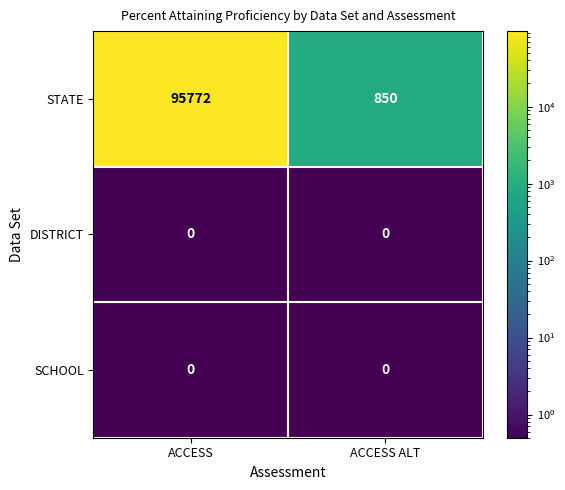

What is the greatest value displayed?

95772